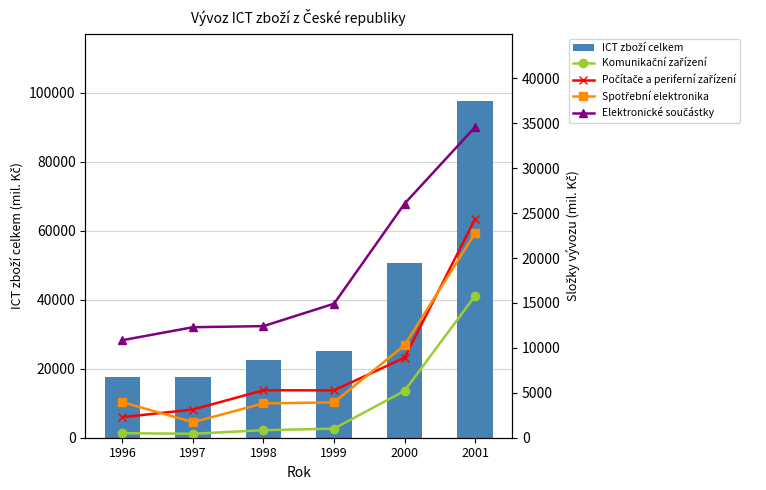

What is the value of the Počítače a periferní zařízení bar at the 3rd from the left?

5285.1